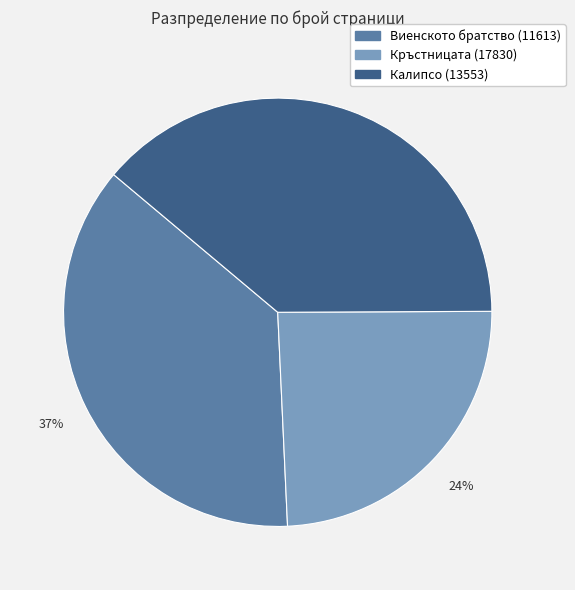

What percentage is the Виенското братство (11613) slice, to the nearest percent?

37%